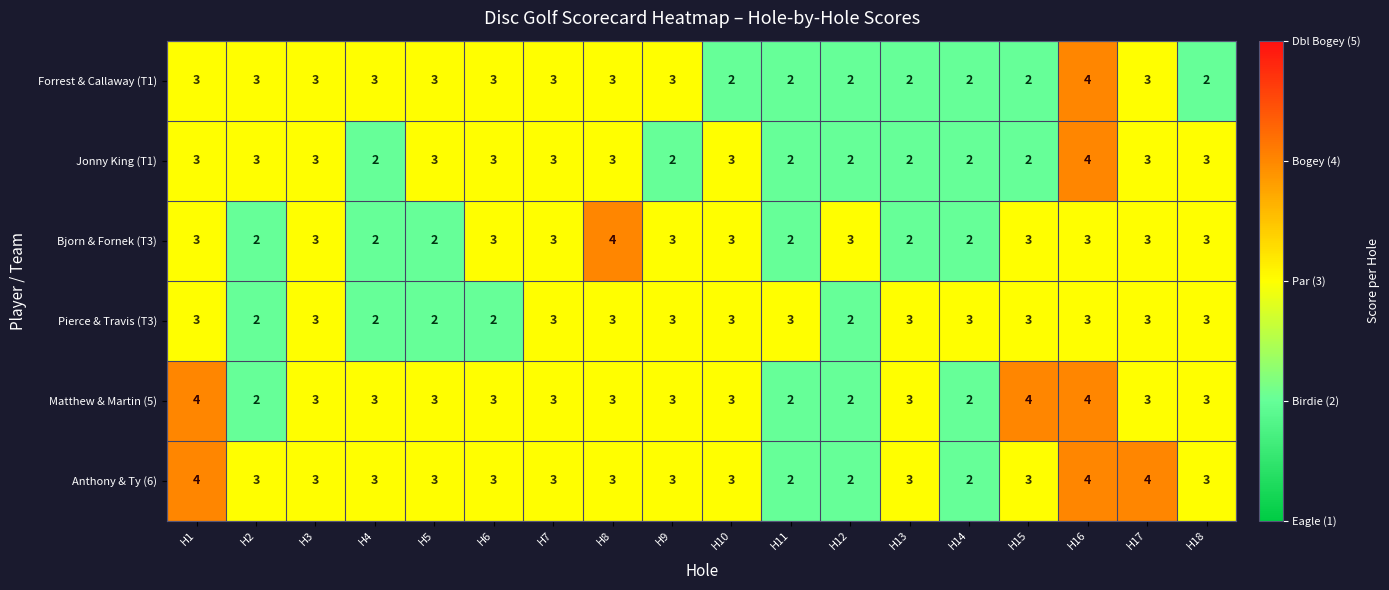

At which label does Anthony & Ty (6) first exceed 3?

H1